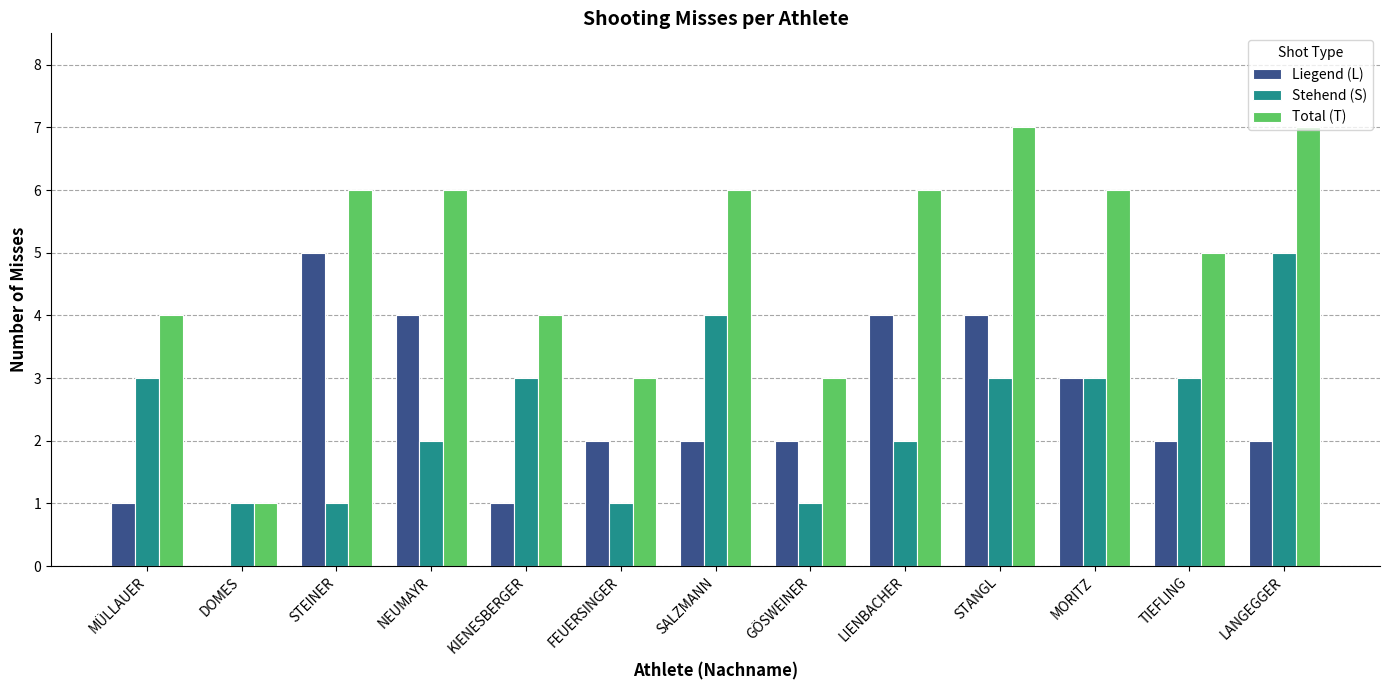

What is the sum of all Stehend (S) values?

32